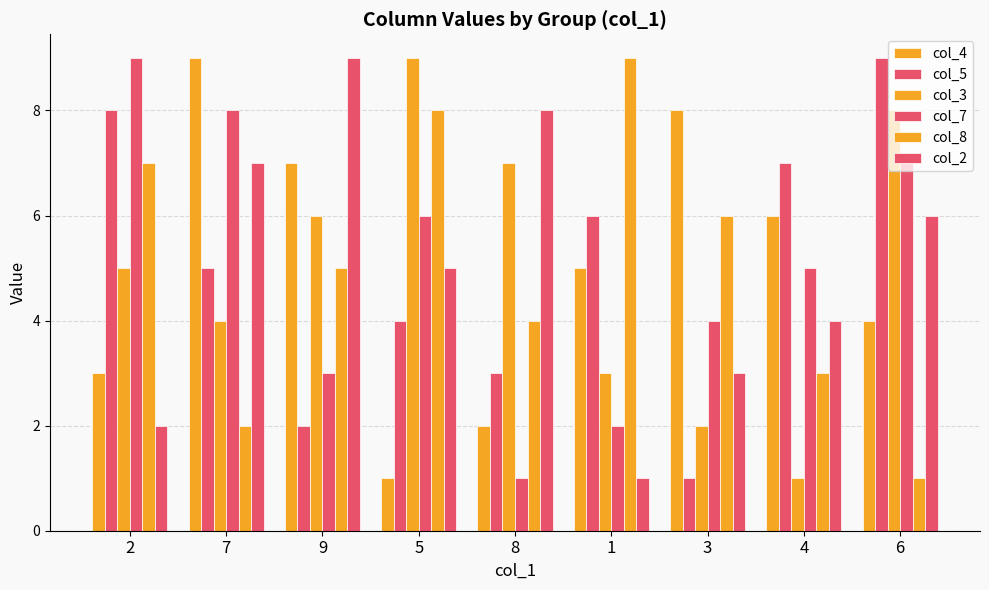

What is the label of the 9th bar from the left?

6